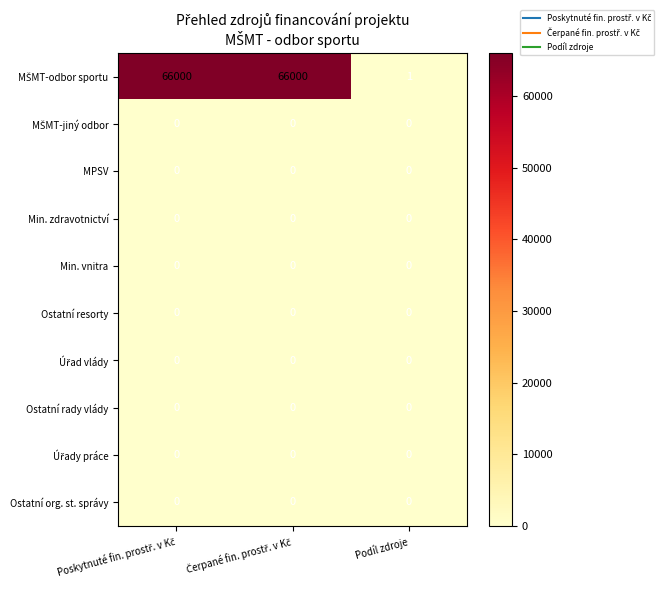

At how many categories does at least one series exceed 55741?

2